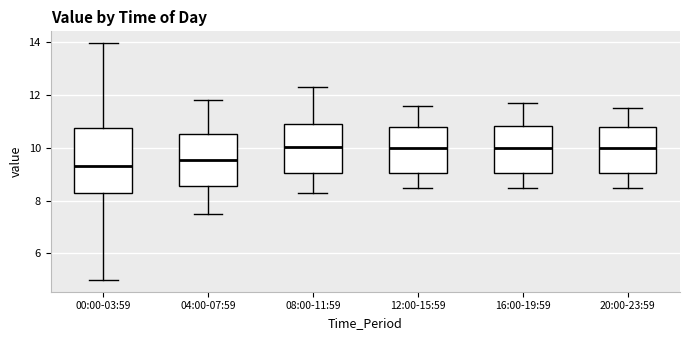

Comparing the boxes themselves (not the whiskers), which one is the tallest?

00:00-03:59